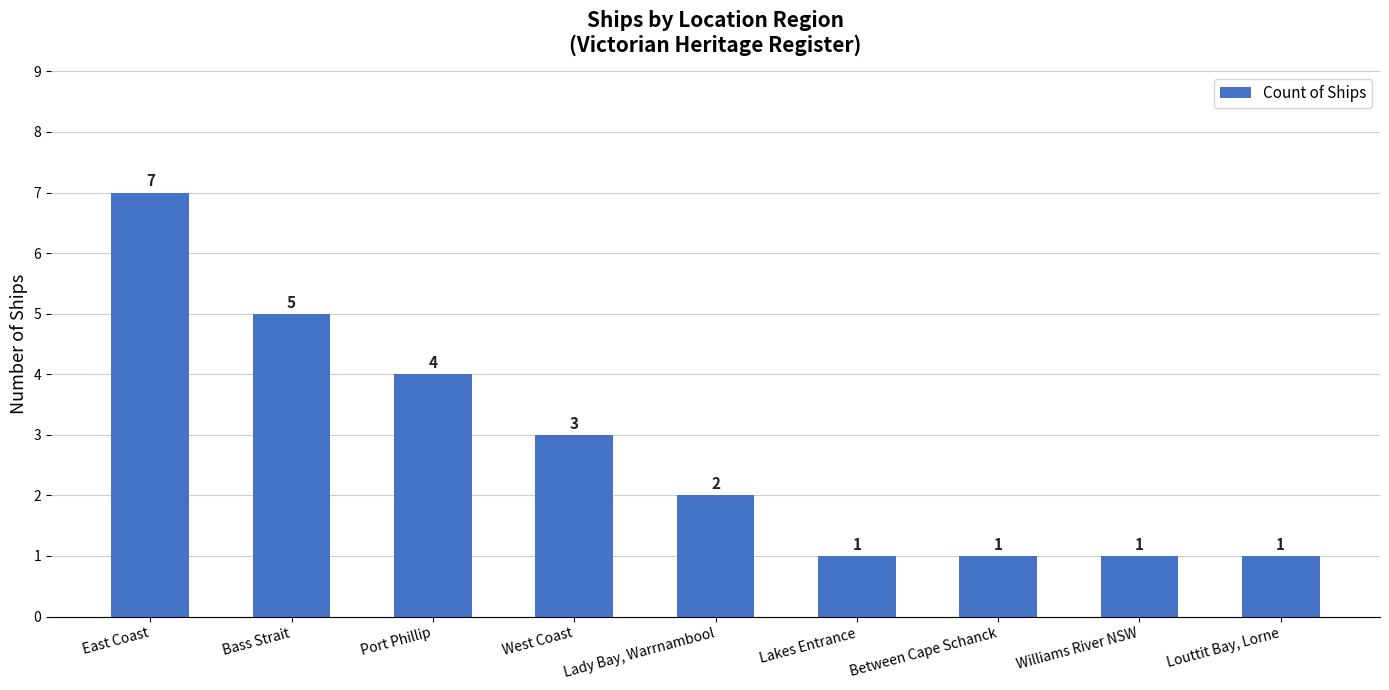

Which category has the highest value across all series?

East Coast